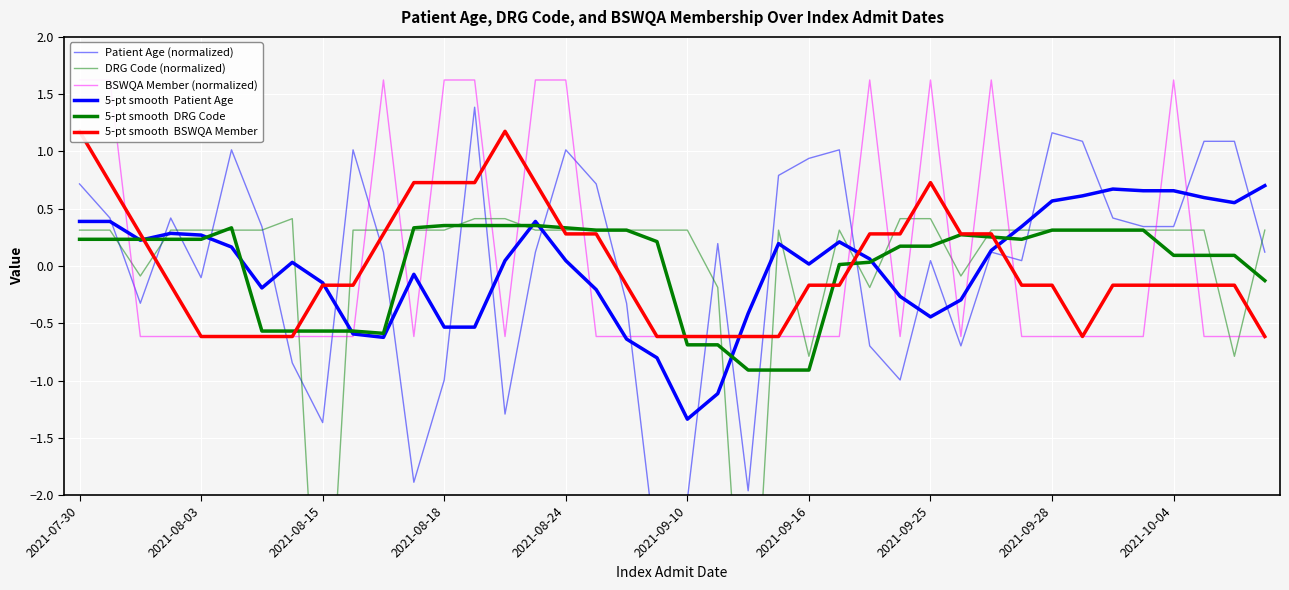

In DRG Code (normalized), how many points are lower than both neighbors (excluding endpoints)?

7